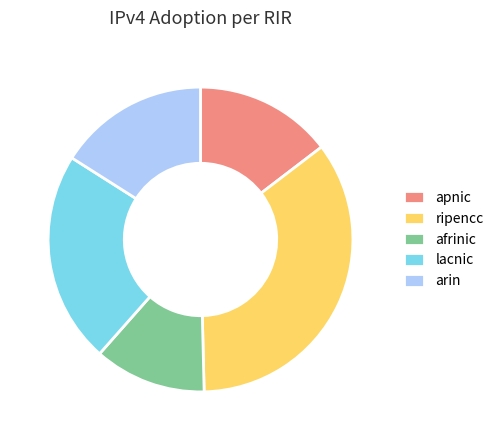

Which category has the smallest portion of the pie?

afrinic